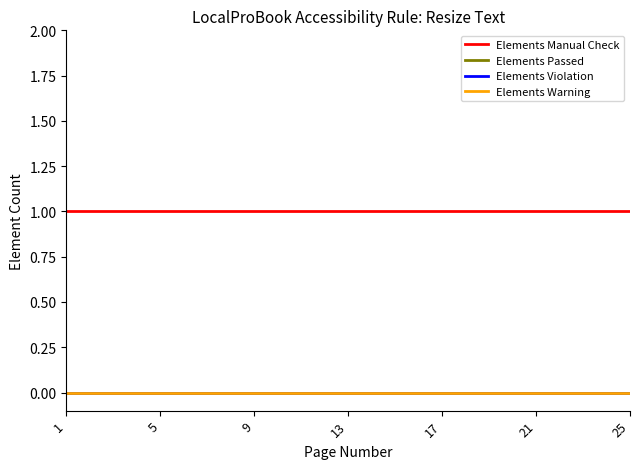

Does the chart display data point markers on the line(s)?

No